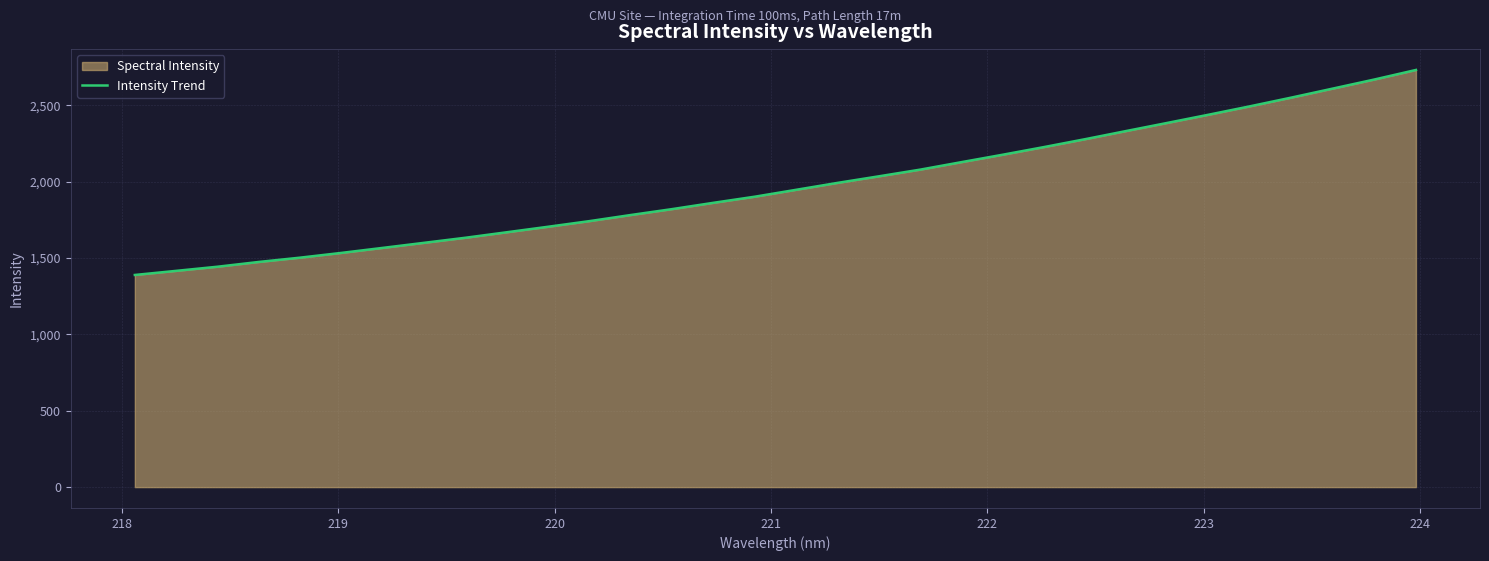

What is the difference between the maximum and minimum values?

1341.9